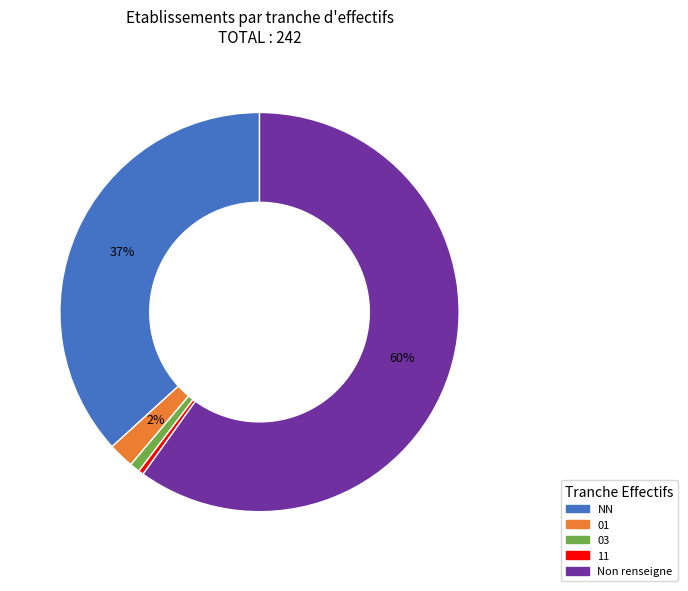

Does any single category account for the majority?

Yes